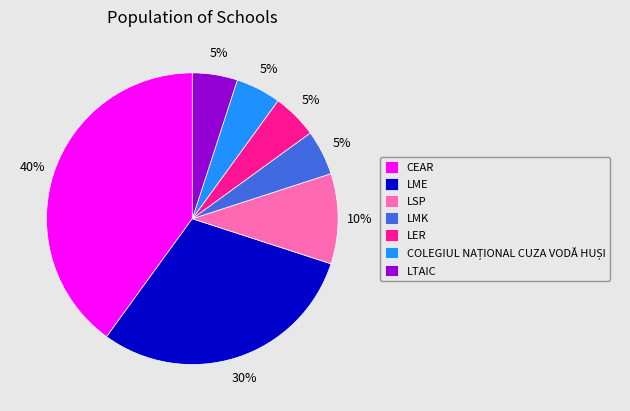

Is there any slice that represents more than half of the pie?

No